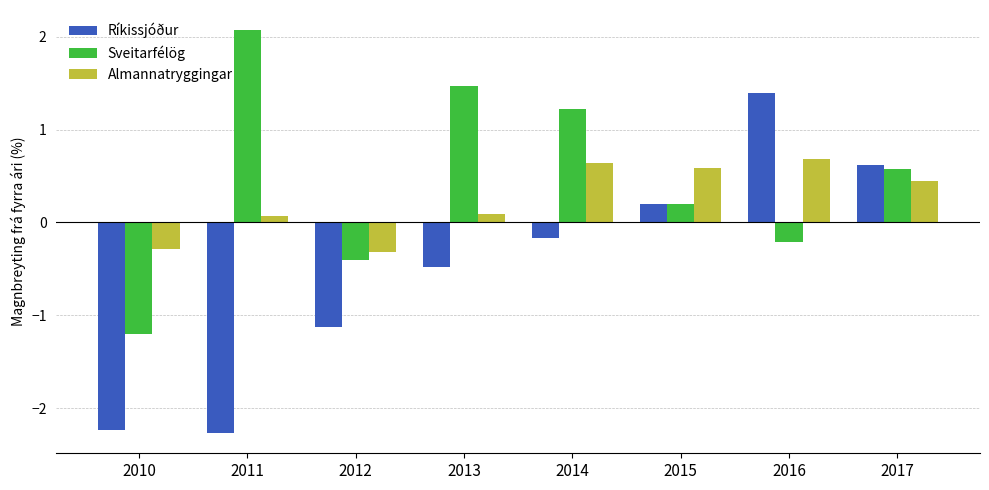

At how many categories does at least one series exceed 0?

6